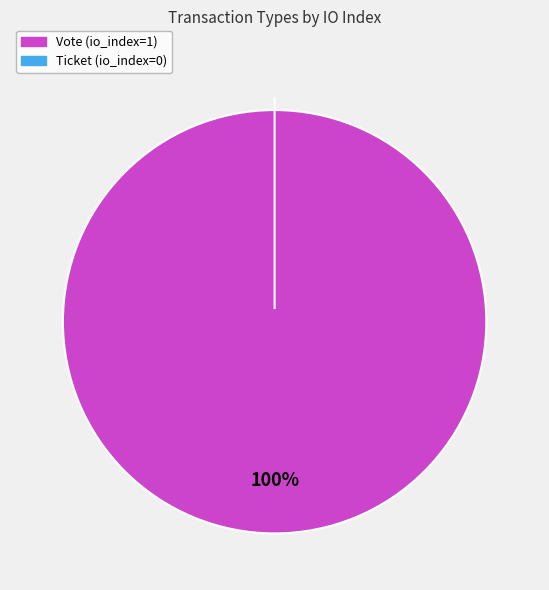

To the nearest percent, what is the average slice percentage?

50%